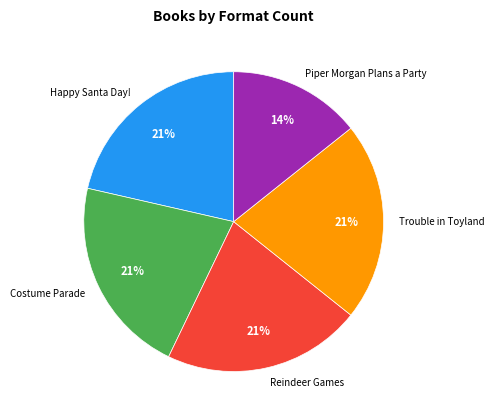

Is it true that Trouble in Toyland is 21% of the pie?

True